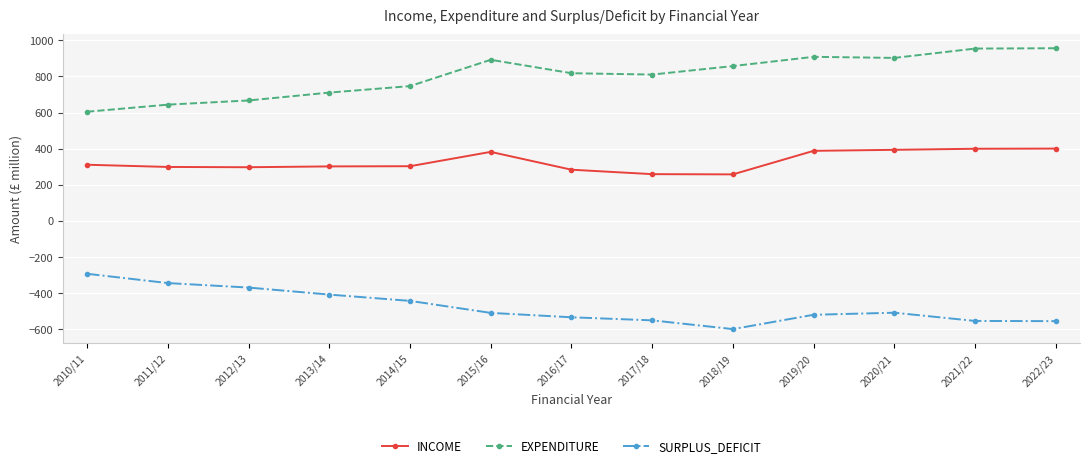

True or false: INCOME and EXPENDITURE cross at least once.

False